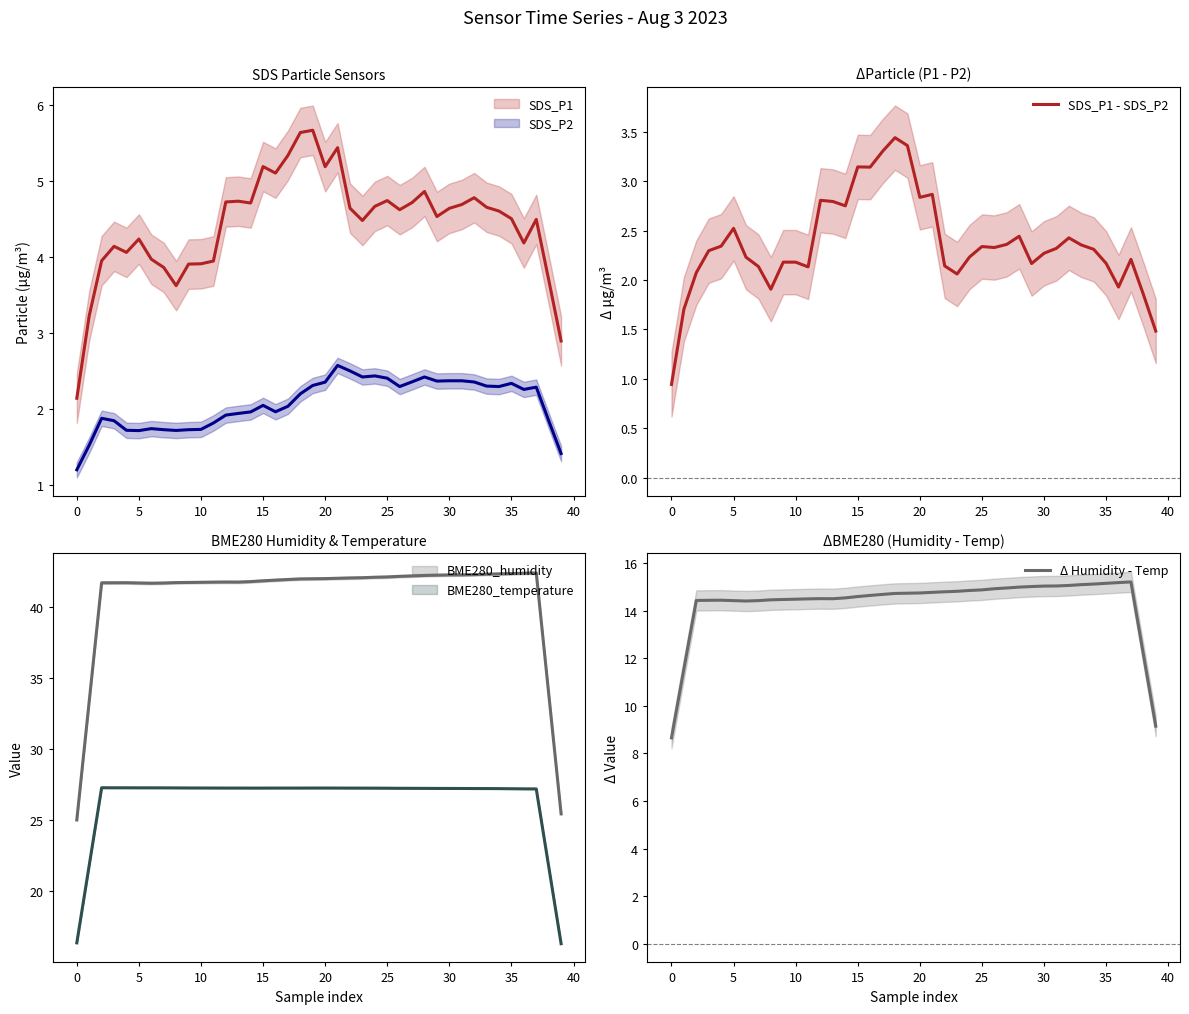

How many interior local valleys does the BME280_humidity series have?

2